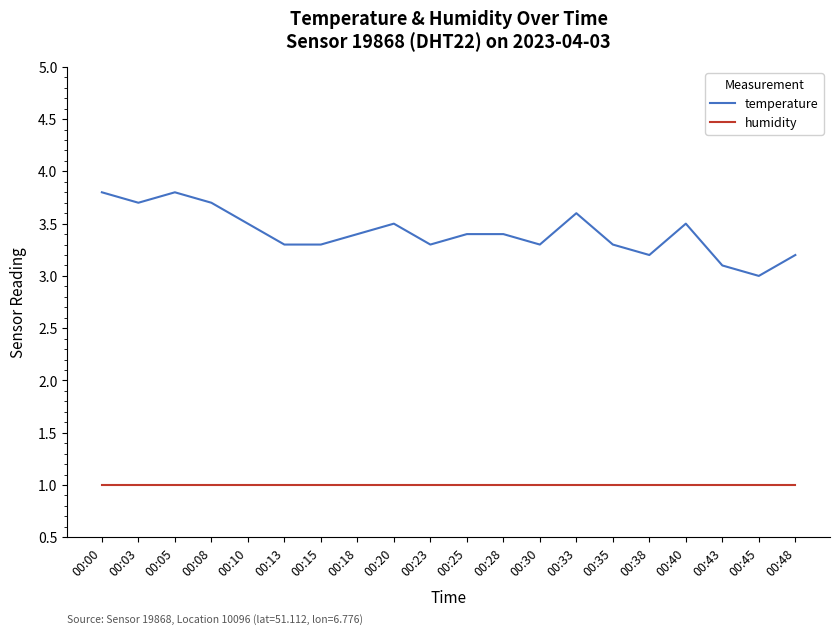

Reading left to right, list all the values displayed in this chart.

temperature: 00:00=3.8	00:03=3.7	00:05=3.8	00:08=3.7	00:10=3.5	00:13=3.3	00:15=3.3	00:18=3.4	00:20=3.5	00:23=3.3	00:25=3.4	00:28=3.4	00:30=3.3	00:33=3.6	00:35=3.3	00:38=3.2	00:40=3.5	00:43=3.1	00:45=3.0	00:48=3.2
humidity: 00:00=1.0	00:03=1.0	00:05=1.0	00:08=1.0	00:10=1.0	00:13=1.0	00:15=1.0	00:18=1.0	00:20=1.0	00:23=1.0	00:25=1.0	00:28=1.0	00:30=1.0	00:33=1.0	00:35=1.0	00:38=1.0	00:40=1.0	00:43=1.0	00:45=1.0	00:48=1.0